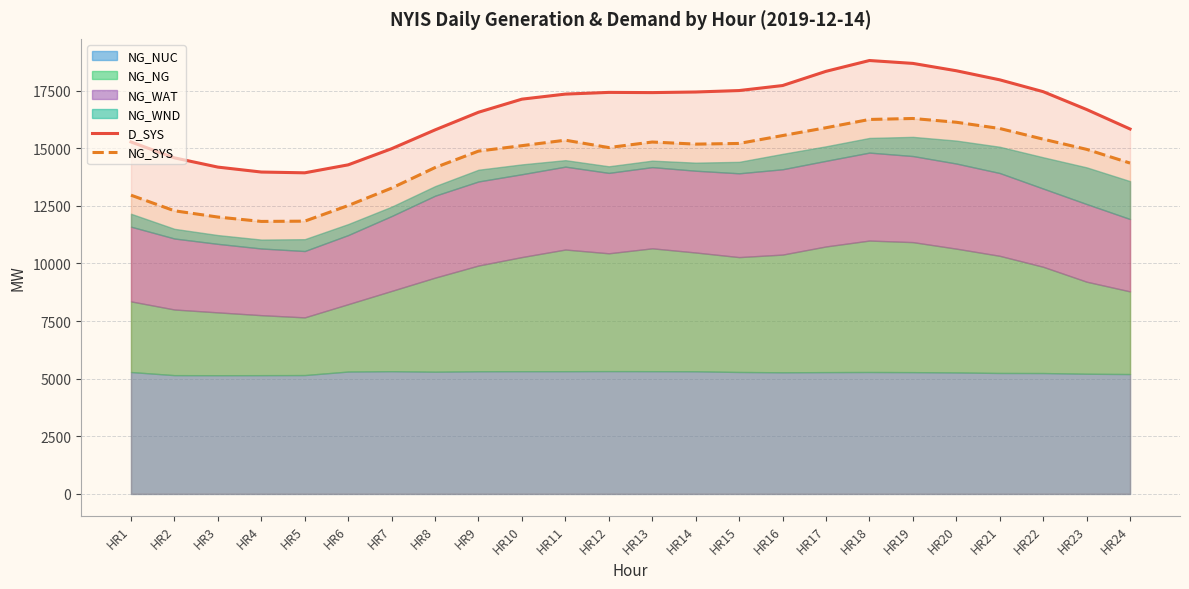

What is the sum of the D_SYS values at HR19 and HR13?

36089